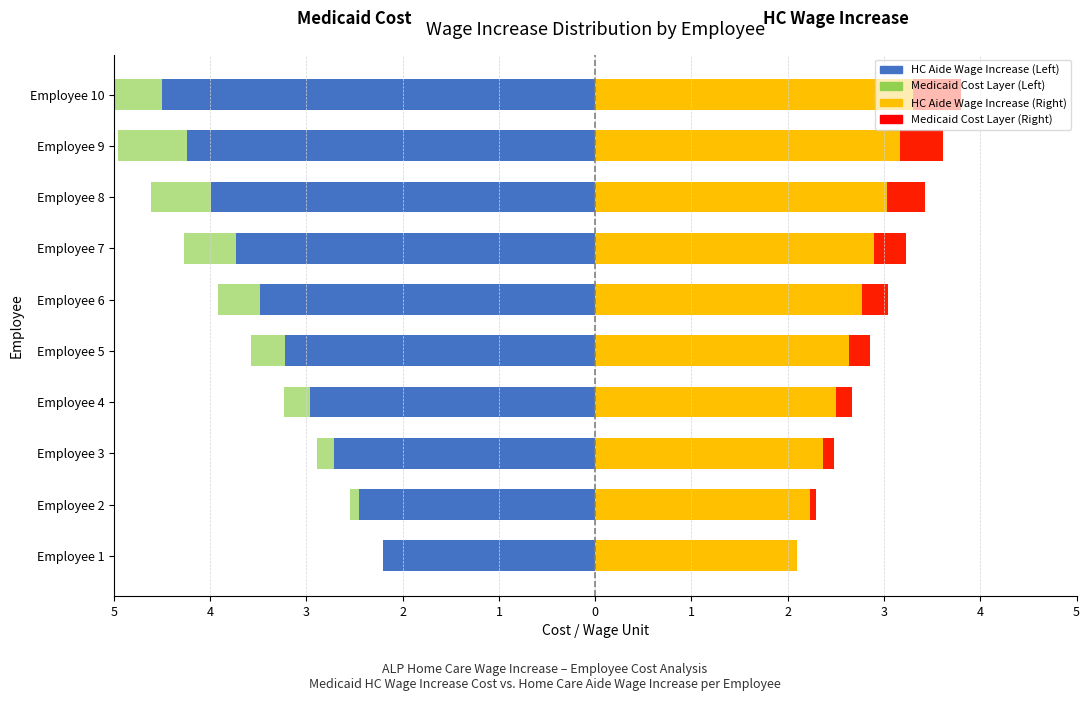

What are all the series names shown in the legend?

HC Aide Wage Increase (Left), Medicaid Cost Layer (Left), HC Aide Wage Increase (Right), Medicaid Cost Layer (Right)